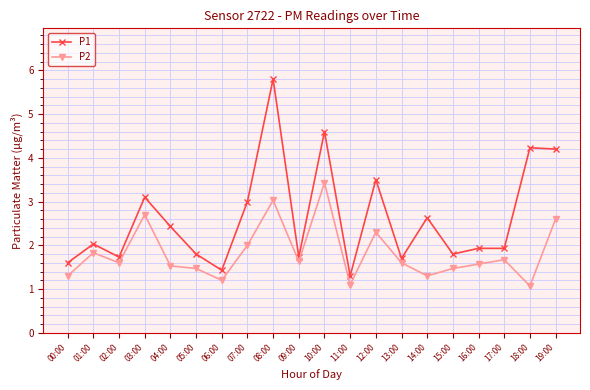

Reading right to left, what are all the values shown in this chart?

P1: 19:00=4.2	18:00=4.2	17:00=1.9	16:00=1.9	15:00=1.8	14:00=2.6	13:00=1.7	12:00=3.5	11:00=1.3	10:00=4.6	09:00=1.7	08:00=5.8	07:00=3.0	06:00=1.4	05:00=1.8	04:00=2.4	03:00=3.1	02:00=1.7	01:00=2.0	00:00=1.6
P2: 19:00=2.6	18:00=1.1	17:00=1.7	16:00=1.6	15:00=1.5	14:00=1.3	13:00=1.6	12:00=2.3	11:00=1.1	10:00=3.4	09:00=1.6	08:00=3.0	07:00=2.0	06:00=1.2	05:00=1.5	04:00=1.5	03:00=2.7	02:00=1.6	01:00=1.8	00:00=1.3